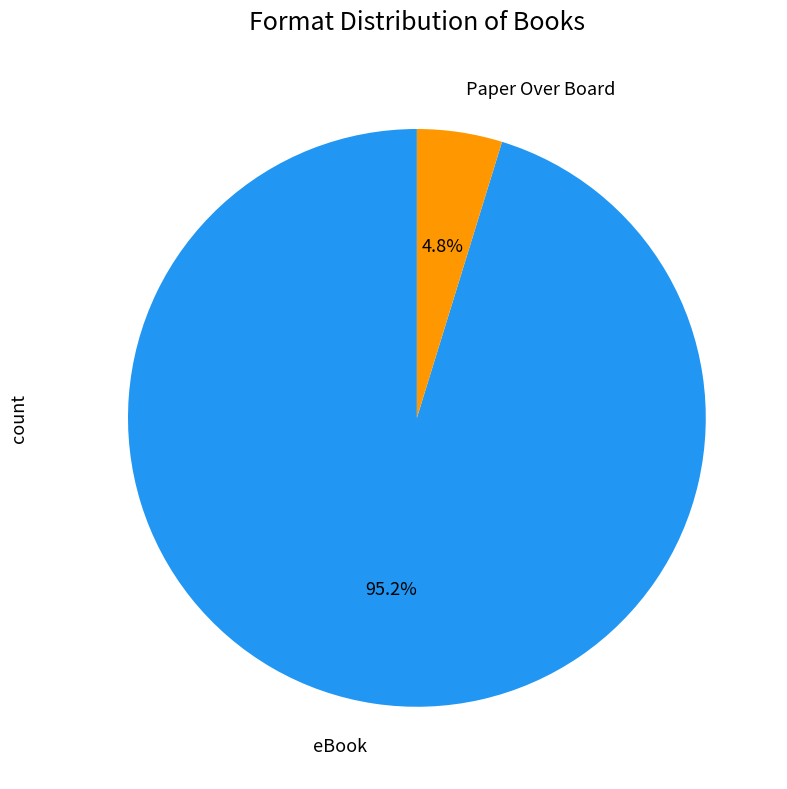

What percentage is NOT represented by eBook?

4.8%